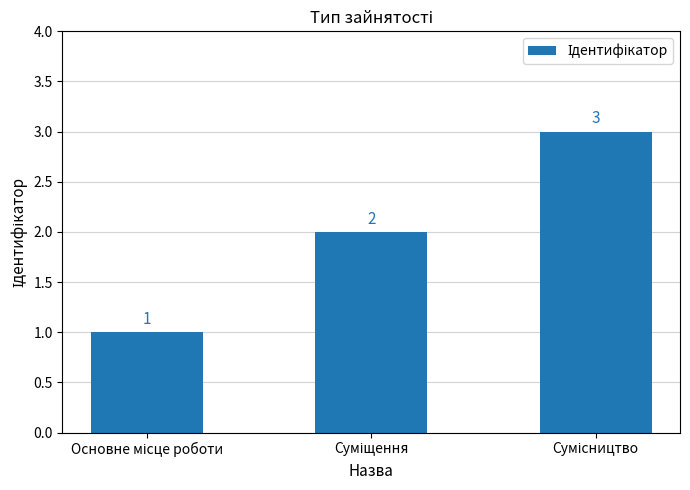

Count the values in the range 1 to 3.

3